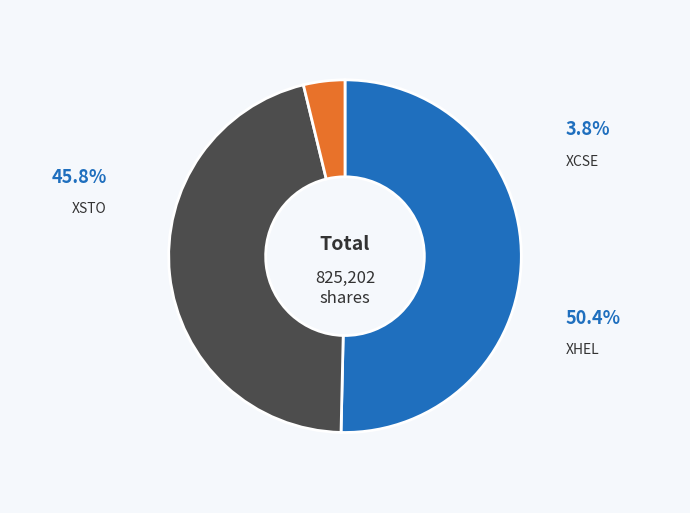

How much of the chart is everything except XSTO?

54.2%